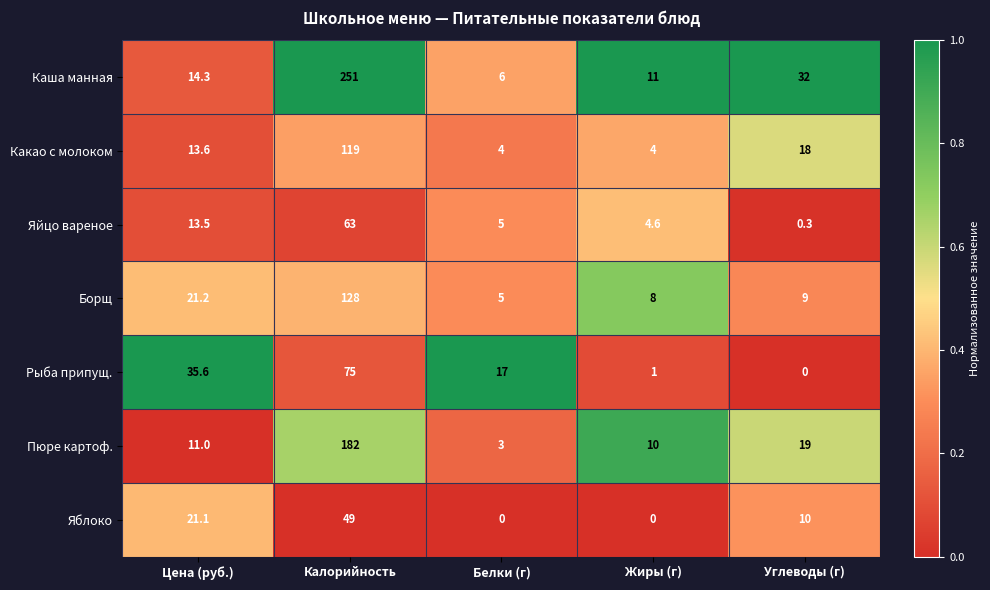

At how many categories does at least one series exceed 0?

5